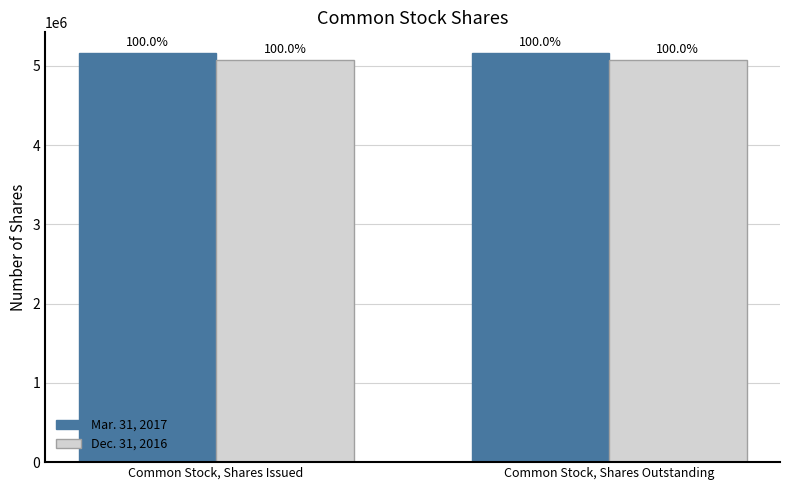

Which series has the largest range (max minus min)?

Mar. 31, 2017